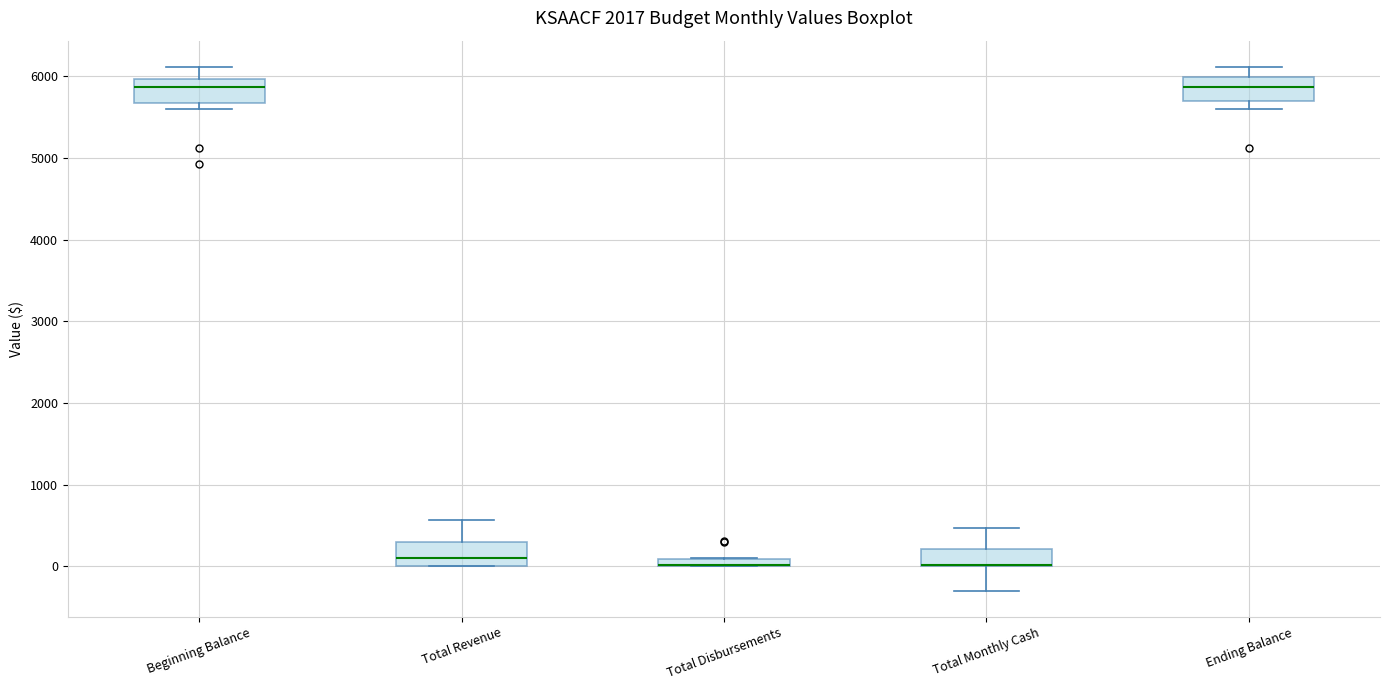

Where does the median line of the box for Total Revenue sit on the y-axis? The values are not printed on the chart, so give them approximately, as read against the axis.

100